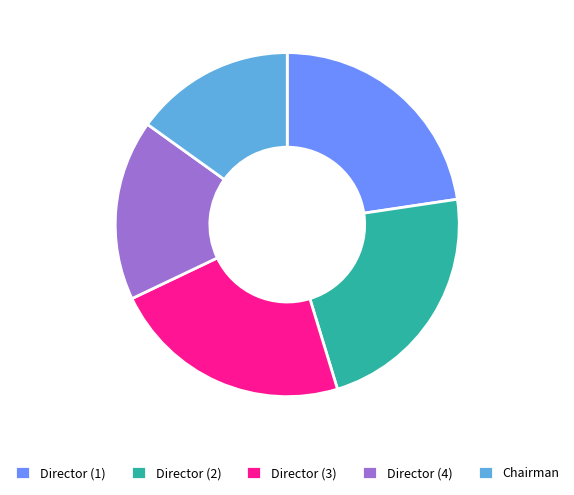

Is Director (1) the majority of the pie?

No